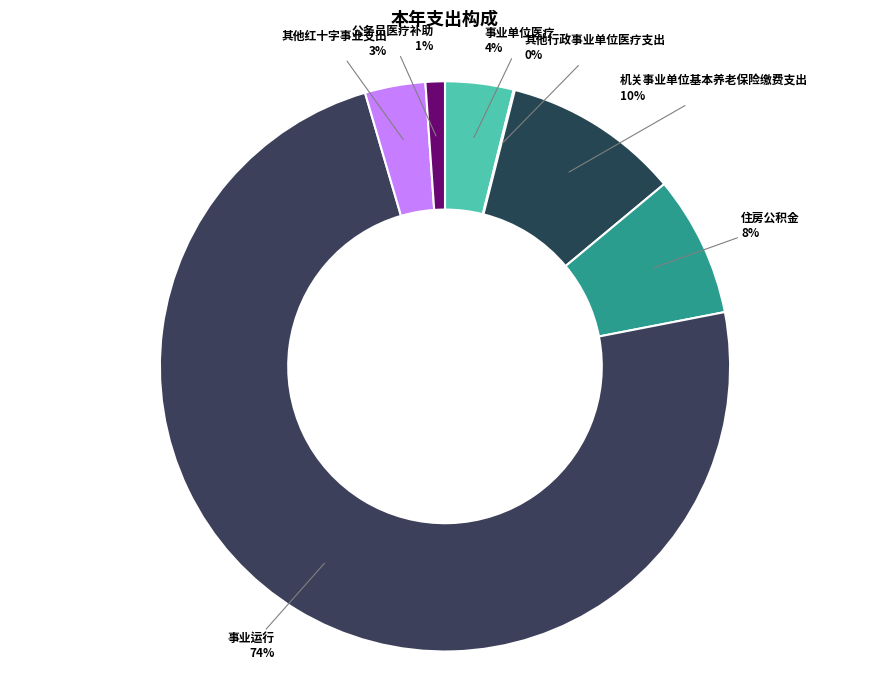

Which slice is the largest?

事业运行